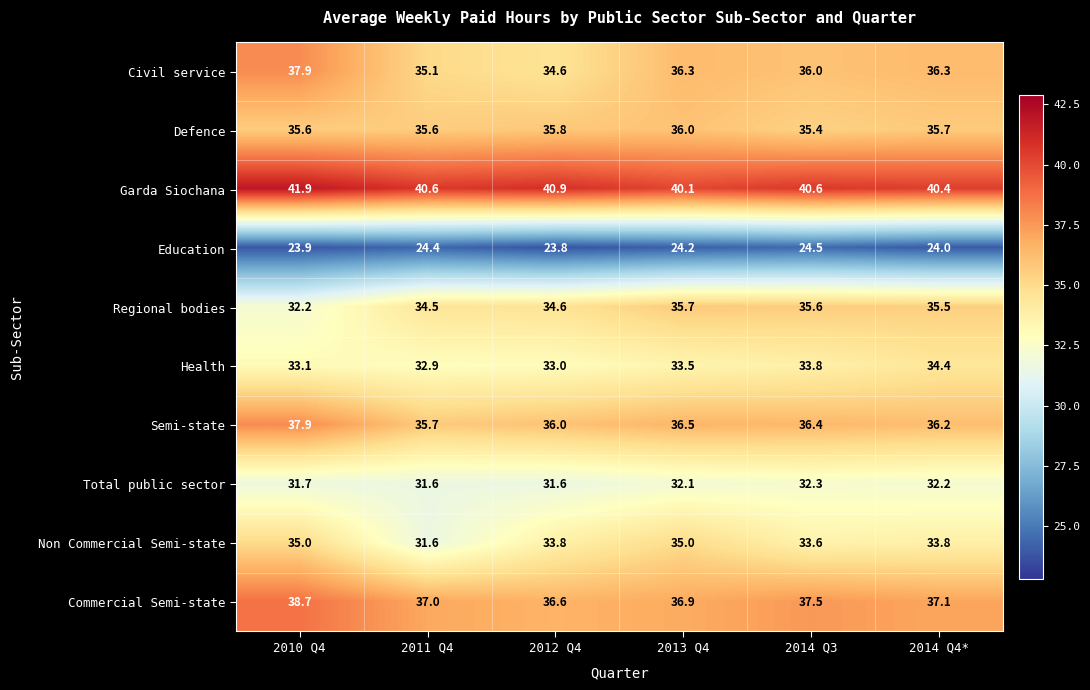

Which series has the largest range (max minus min)?

Regional bodies